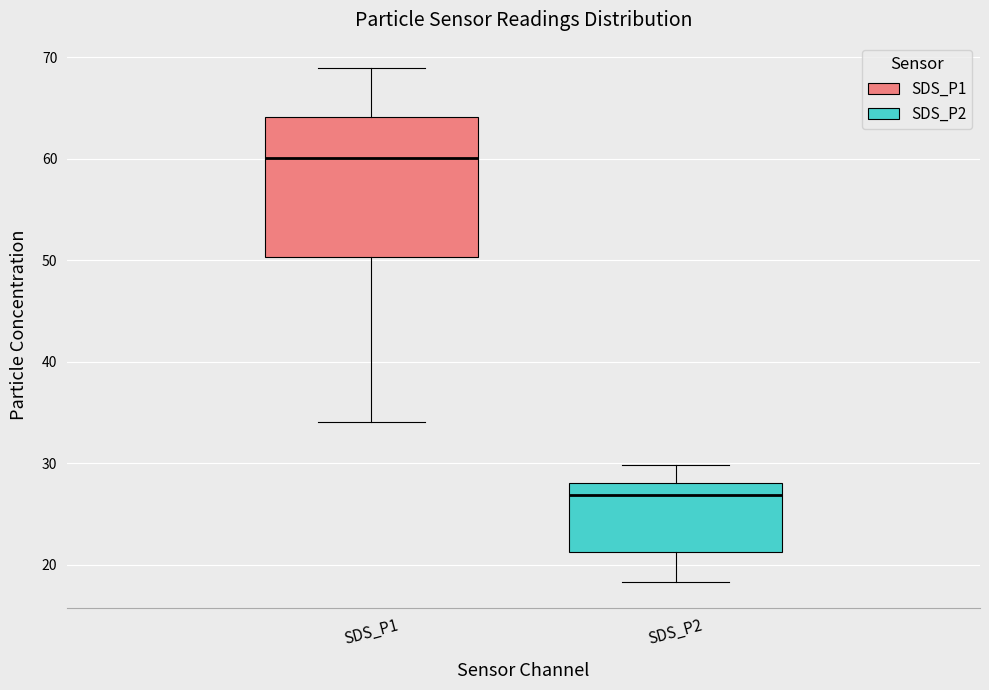

Which box's median line is the highest?

SDS_P1